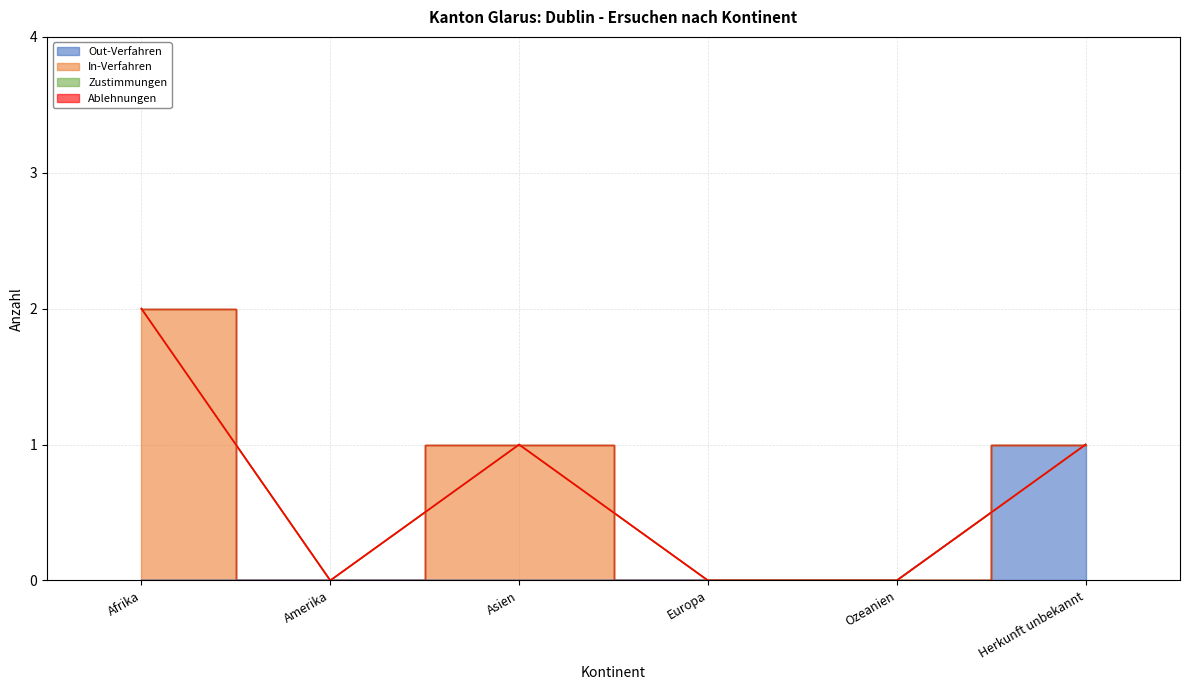

Which series has the largest range (max minus min)?

In-Verfahren